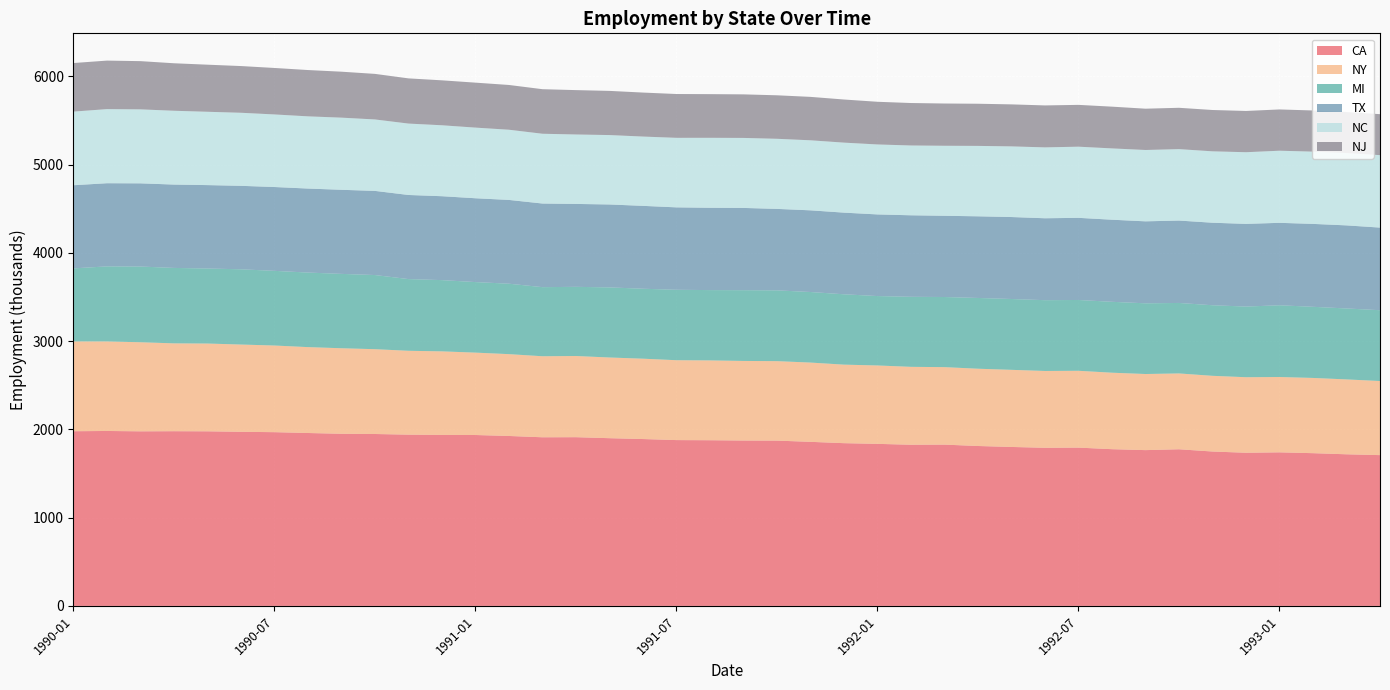

Reading right to left, transcribe all the data shown in this chart.

CA: 1708.4	1717.9	1730.5	1739.9	1735.3	1749.3	1774.8	1765.1	1775.7	1793.5	1791.5	1801.0	1811.8	1827.4	1826.1	1836.0	1843.9	1858.9	1872.9	1873.8	1877.2	1878.8	1890.6	1900.3	1911.6	1910.6	1925.4	1936.3	1937.3	1940.4	1947.7	1950.2	1959.0	1968.5	1972.6	1978.1	1979.4	1978.0	1982.1	1979.1
NY: 839.7	848.3	852.4	853.6	855.8	857.6	859.1	862.3	866.5	870.4	870.4	873.7	875.5	877.9	882.6	888.2	889.7	898.2	900.2	901.8	904.3	904.9	910.4	914.2	919.8	918.1	927.1	933.4	946.7	950.2	960.9	969.1	973.1	981.7	988.7	994.6	995.3	1009.3	1014.2	1017.5
MI: 802.2	803.9	805.9	812.7	800.6	799.6	798.6	801.0	803.3	802.3	802.0	802.6	801.7	794.5	793.5	786.4	797.1	799.3	802.1	801.6	796.7	798.0	792.6	794.2	783.7	782.8	798.0	799.3	807.2	812.4	840.1	842.5	844.7	846.0	852.5	850.1	854.7	857.7	850.5	827.7
TX: 936.0	941.2	939.4	934.1	936.6	934.9	933.5	928.8	930.0	930.6	928.1	928.6	925.1	920.3	923.5	924.9	925.0	925.4	922.9	931.9	932.6	933.8	938.9	939.6	939.3	947.4	949.2	949.6	950.6	952.8	953.3	952.7	951.8	949.8	945.7	944.9	944.3	942.6	942.2	941.9
NC: 820.9	819.5	818.8	817.0	812.0	809.0	809.3	808.4	808.0	806.2	803.2	800.5	797.8	793.3	790.9	792.7	793.2	793.6	794.3	793.1	792.8	787.8	785.2	786.4	786.8	790.6	795.3	800.5	803.8	809.0	809.6	817.5	818.1	822.3	827.7	830.8	836.3	838.3	839.7	834.3
NJ: 464.2	464.6	466.2	467.6	467.4	468.2	468.3	467.8	473.0	473.7	475.2	475.9	477.6	478.7	481.1	483.5	488.5	491.9	492.8	493.5	494.7	496.4	498.4	500.4	502.7	504.8	507.1	509.4	509.1	512.0	516.1	520.6	524.6	526.5	529.3	533.5	538.1	546.2	549.6	550.2